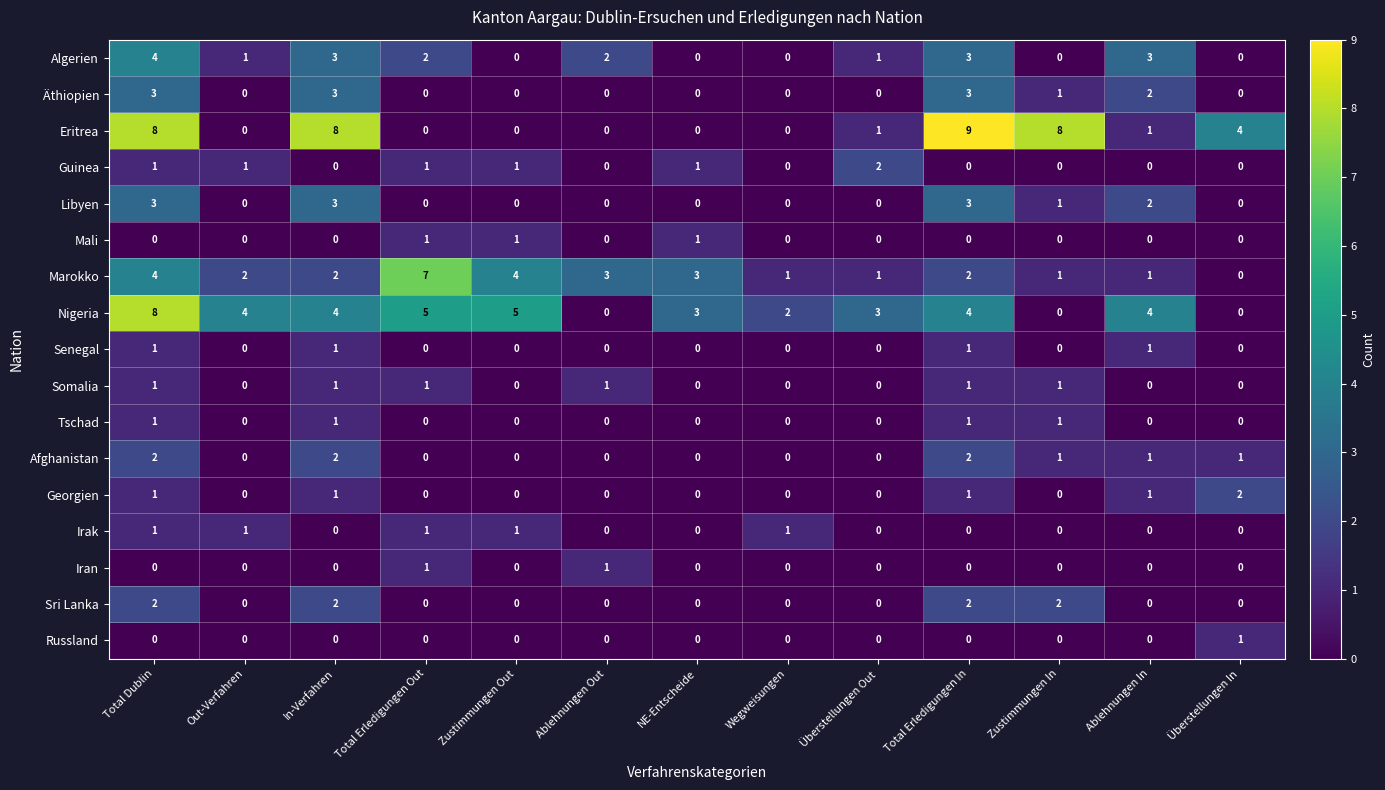

True or false: Russland has a value of 0 at Zustimmungen In.

True